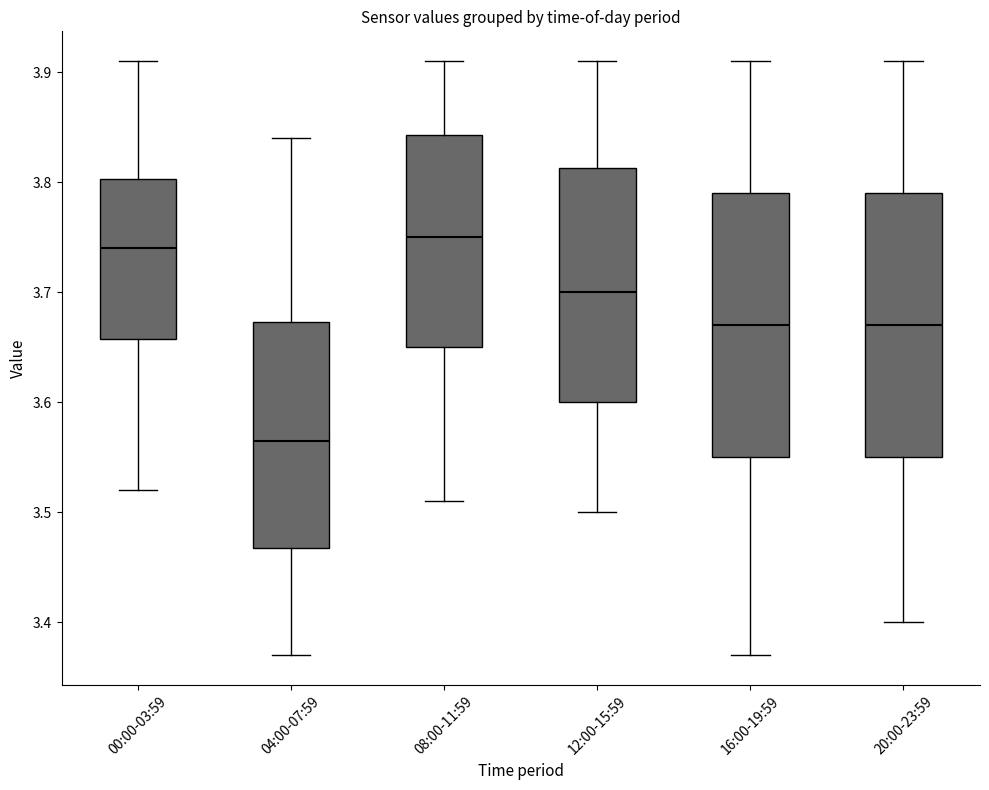

Reading left to right, transcribe this box plot: for each box, give where its median line is, the range the box spans, and where its two whiskers end, as read against the y-axis. The values are not printed on the chart, so give them approximately, as read against the axis.

00:00-03:59: median 3.74, box 3.66 to 3.80, whiskers 3.52 to 3.91
04:00-07:59: median 3.57, box 3.47 to 3.67, whiskers 3.37 to 3.84
08:00-11:59: median 3.75, box 3.65 to 3.84, whiskers 3.51 to 3.91
12:00-15:59: median 3.70, box 3.60 to 3.81, whiskers 3.50 to 3.91
16:00-19:59: median 3.67, box 3.55 to 3.79, whiskers 3.37 to 3.91
20:00-23:59: median 3.67, box 3.55 to 3.79, whiskers 3.40 to 3.91